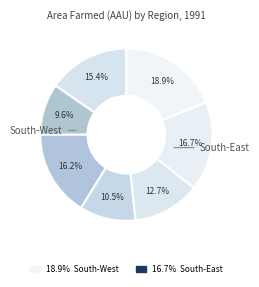

How many slices are in this pie chart?

7